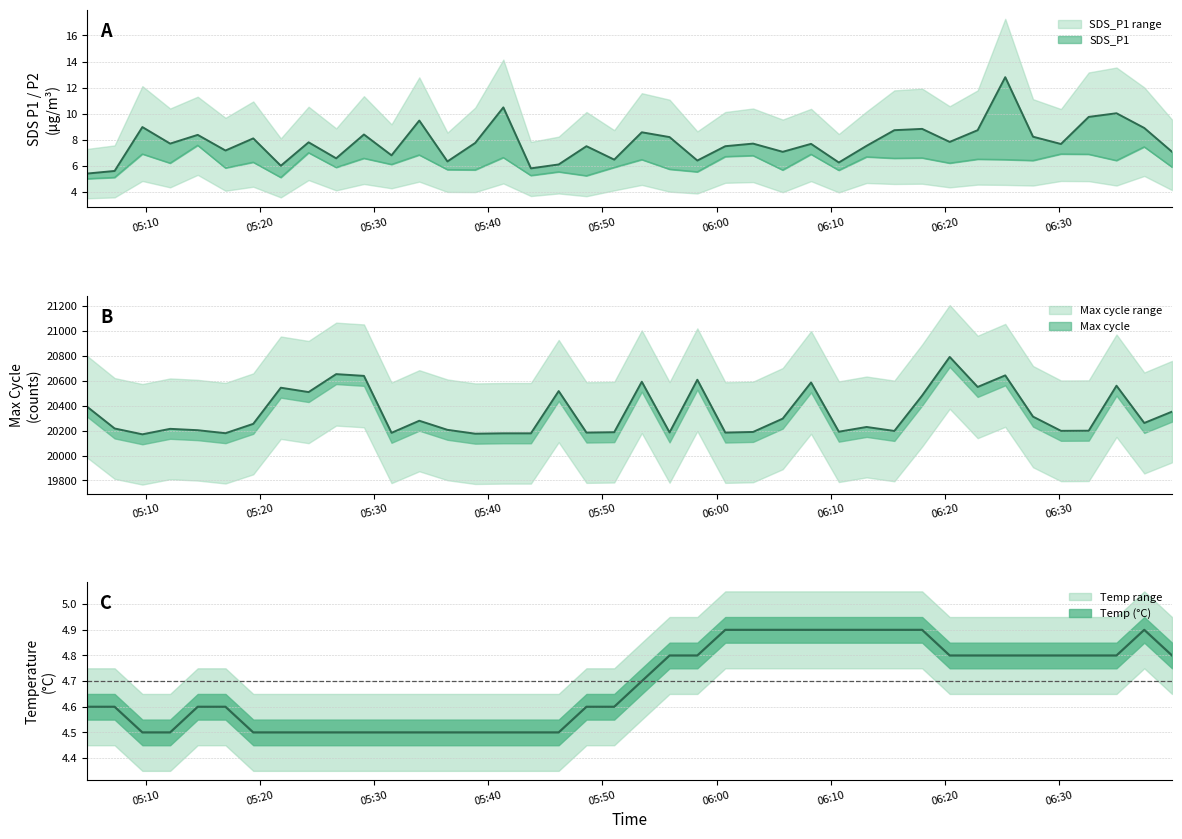

True or false: Temp and SDS_P1 intersect in this chart.

False